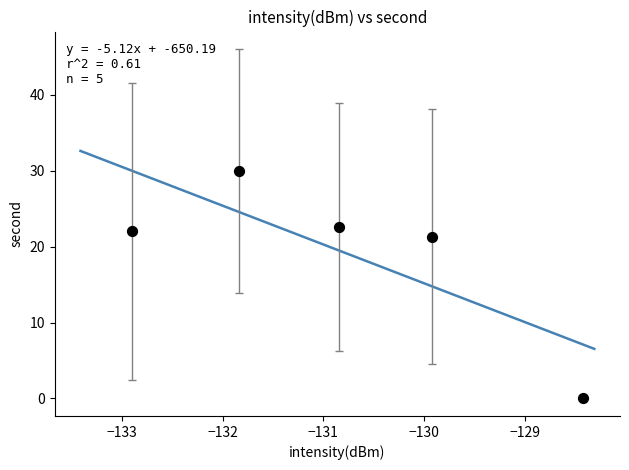

What is the average X value?

-130.8